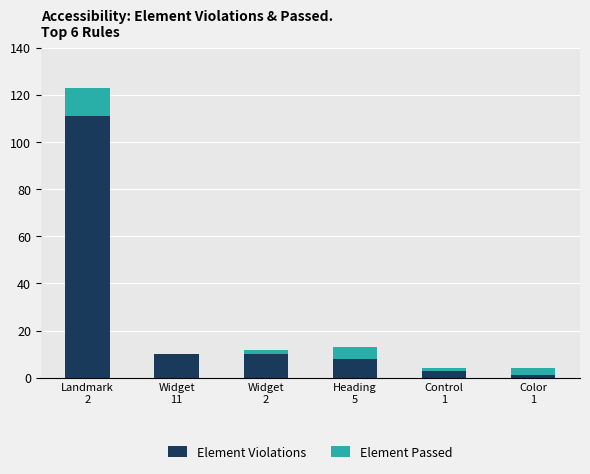

What is the total value across all series at Color
1?

4